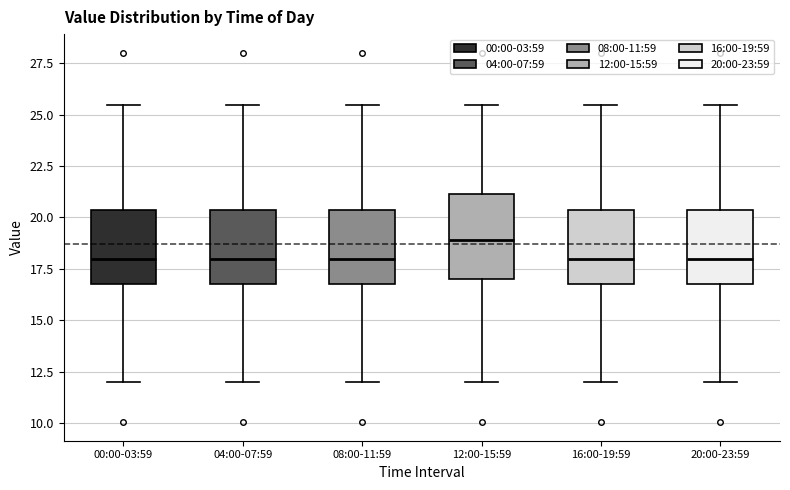

Which box's median line is the highest?

12:00-15:59